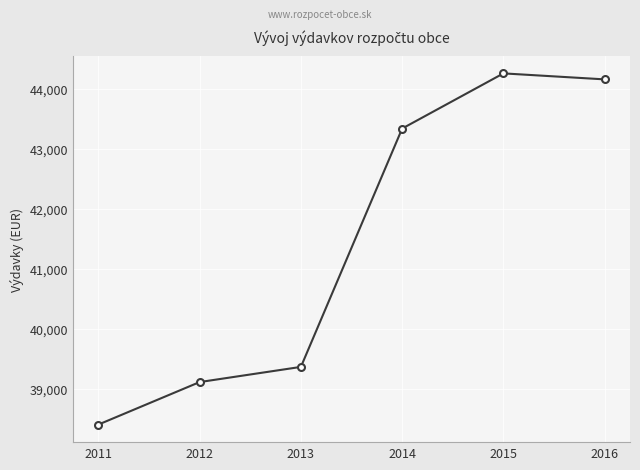

List the labels in order of value, smallest first.

2011, 2012, 2013, 2014, 2016, 2015